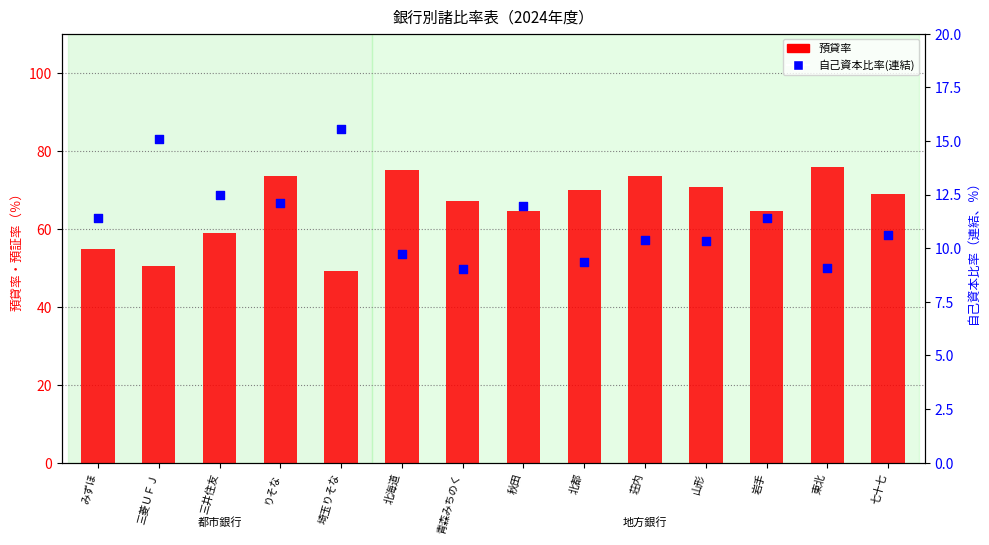

Which series has the largest total across all categories?

預貸率